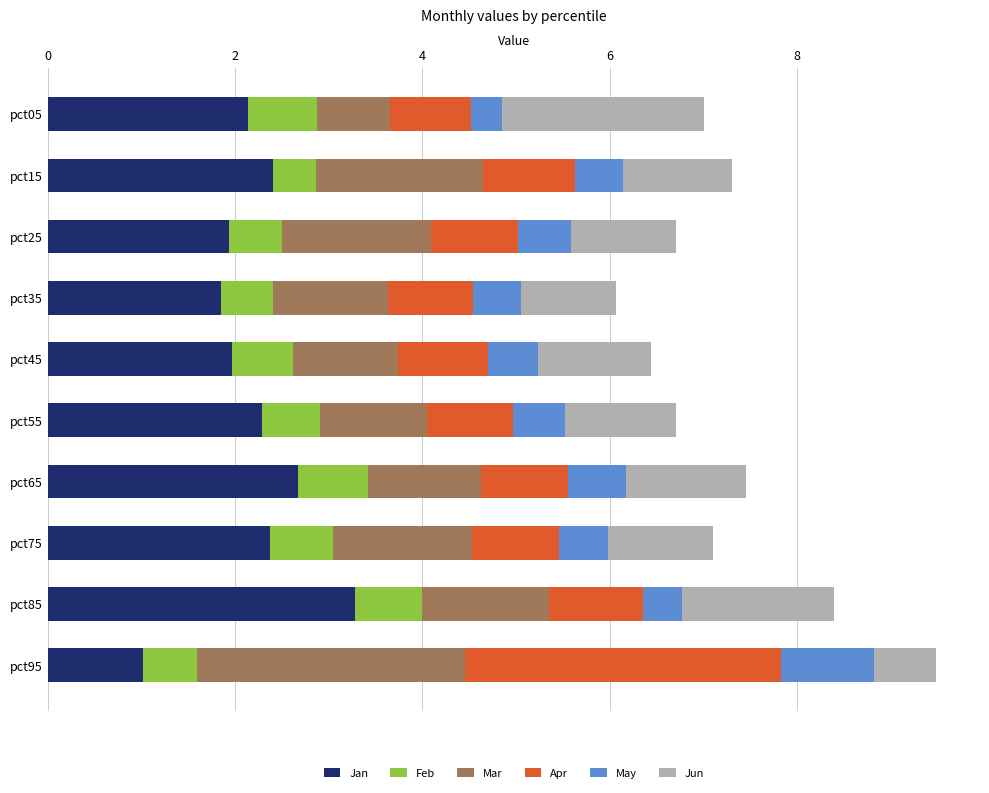

At which label does Jan reach its minimum?

pct95